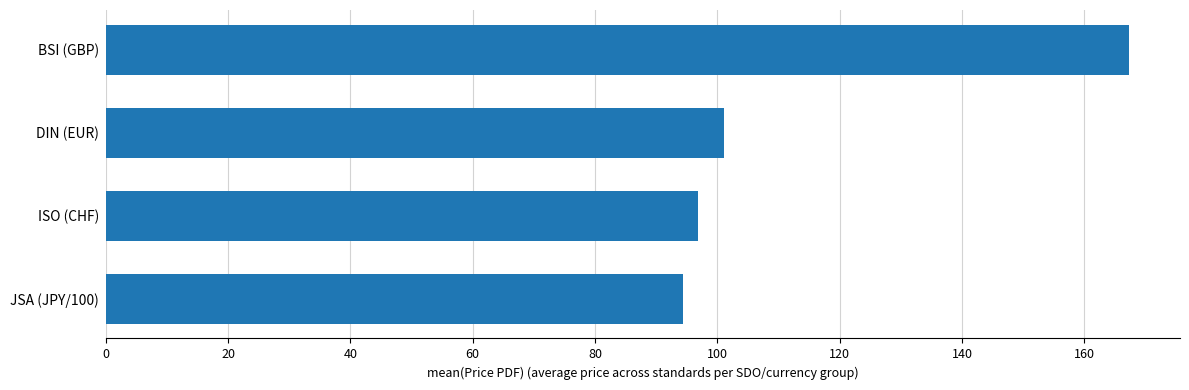

Reading bottom to top, list all the values displayed in this chart.

94.3	96.8	101.1	167.3